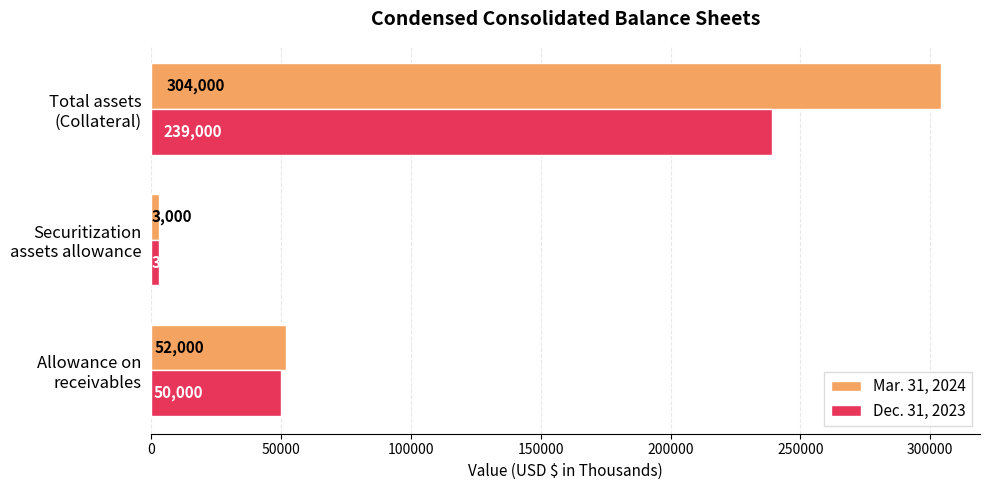

How many Mar. 31, 2024 values are between 3000 and 304000?

3